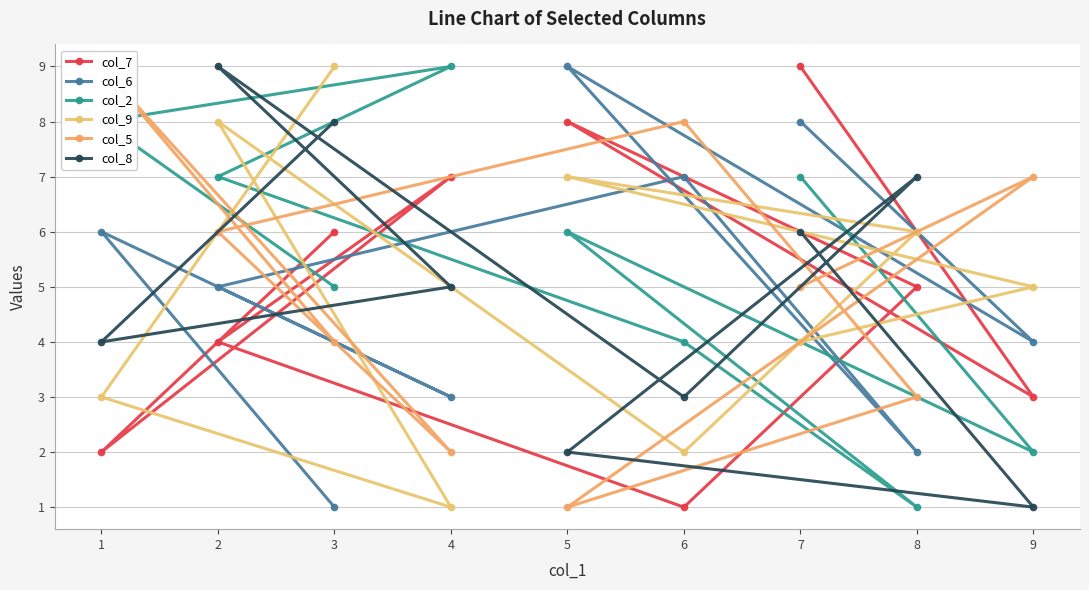

Is the value of col_9 at 6 greater than the value of col_6 at 6?

No